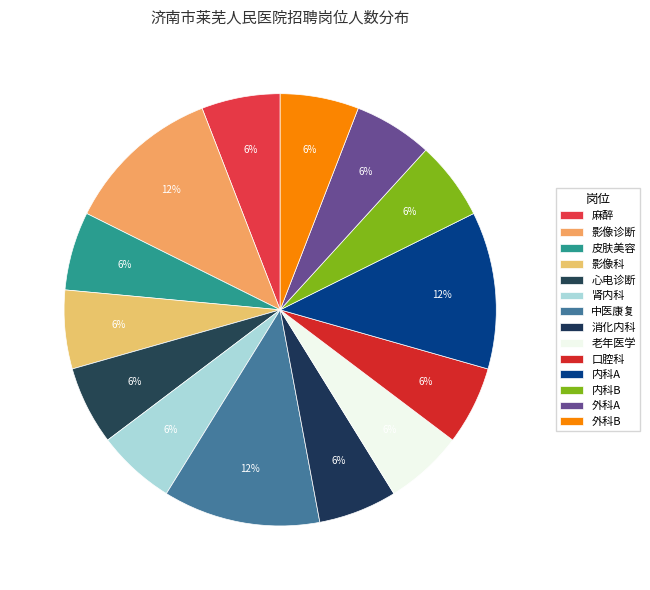

How many slices are in this pie chart?

14